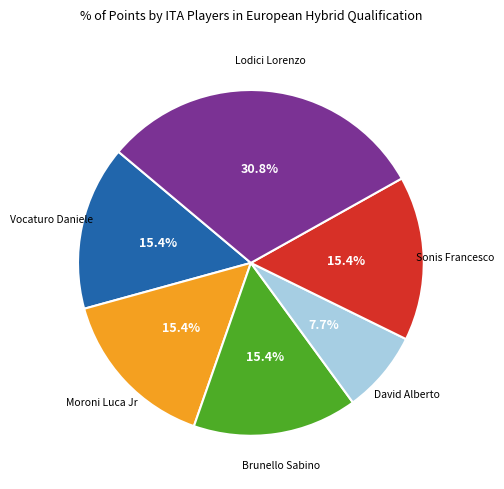

To the nearest percent, what is the difference between the largest and smallest slice percentages?

23%